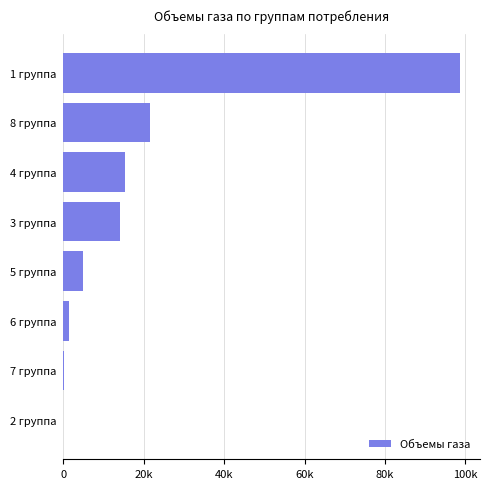

How many values are above zero?

7